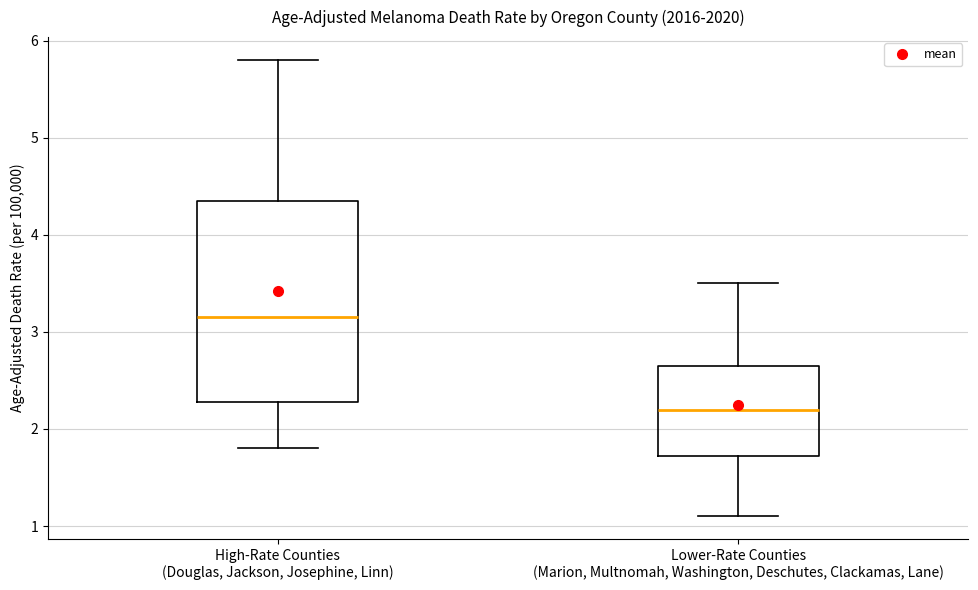

Which box is the tallest, from its lower edge to its upper edge?

High-Rate Counties (Douglas, Jackson, Josephine, Linn)